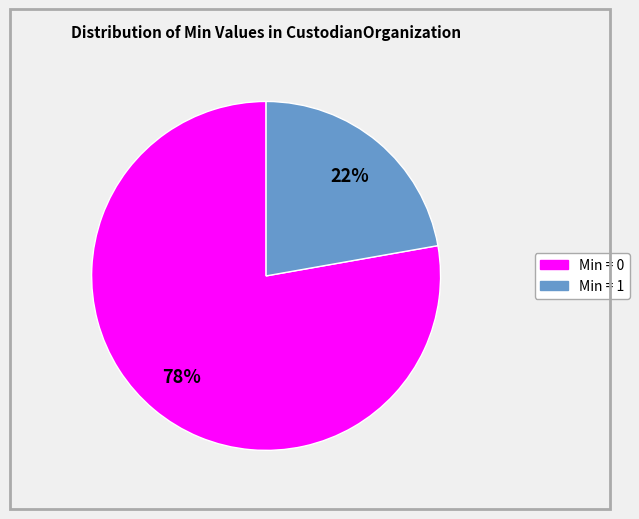

Is there a majority slice in this chart?

Yes